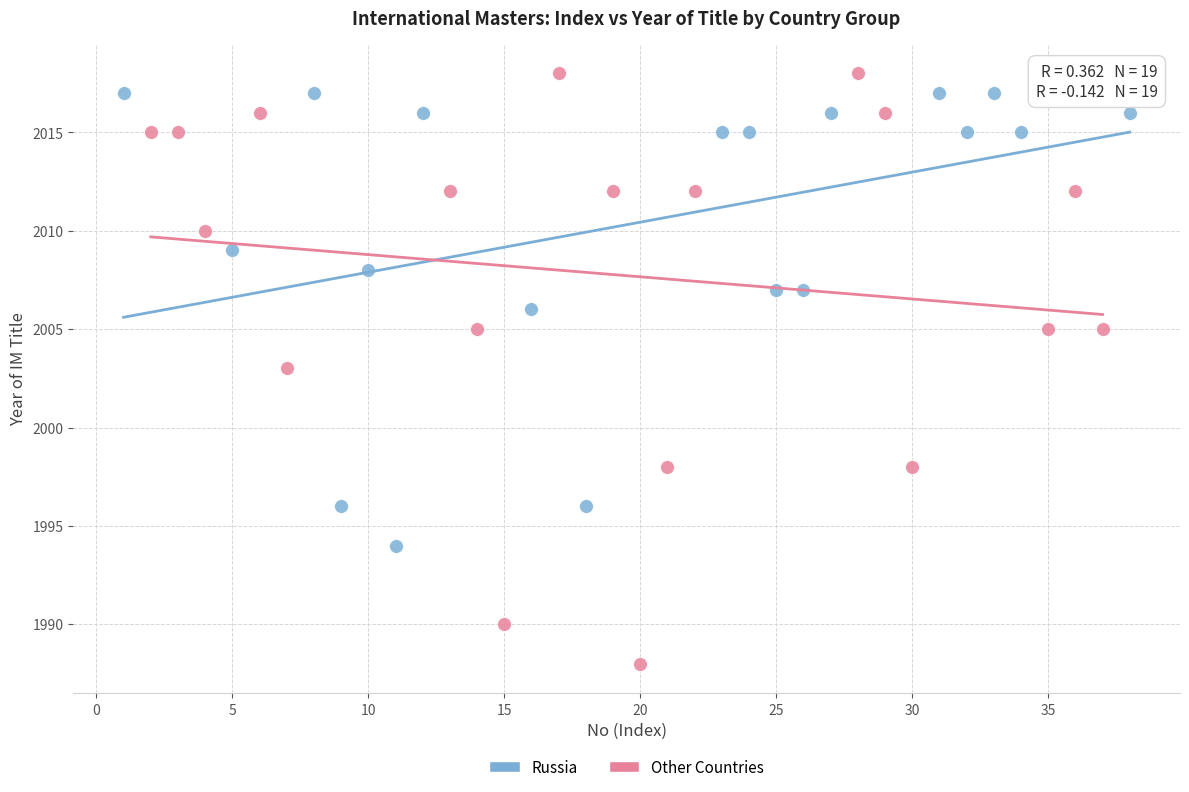

Which series has the largest Y range (max minus min)?

Other Countries